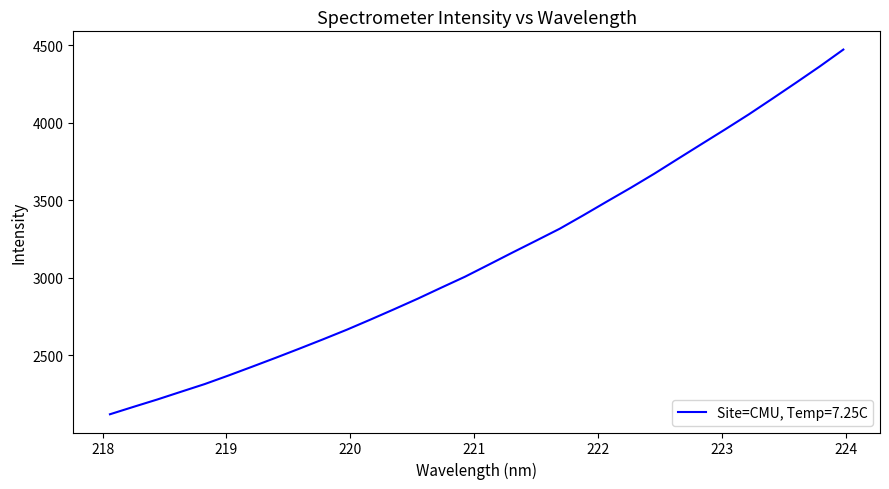

What is the difference between the maximum and minimum values?

2350.8